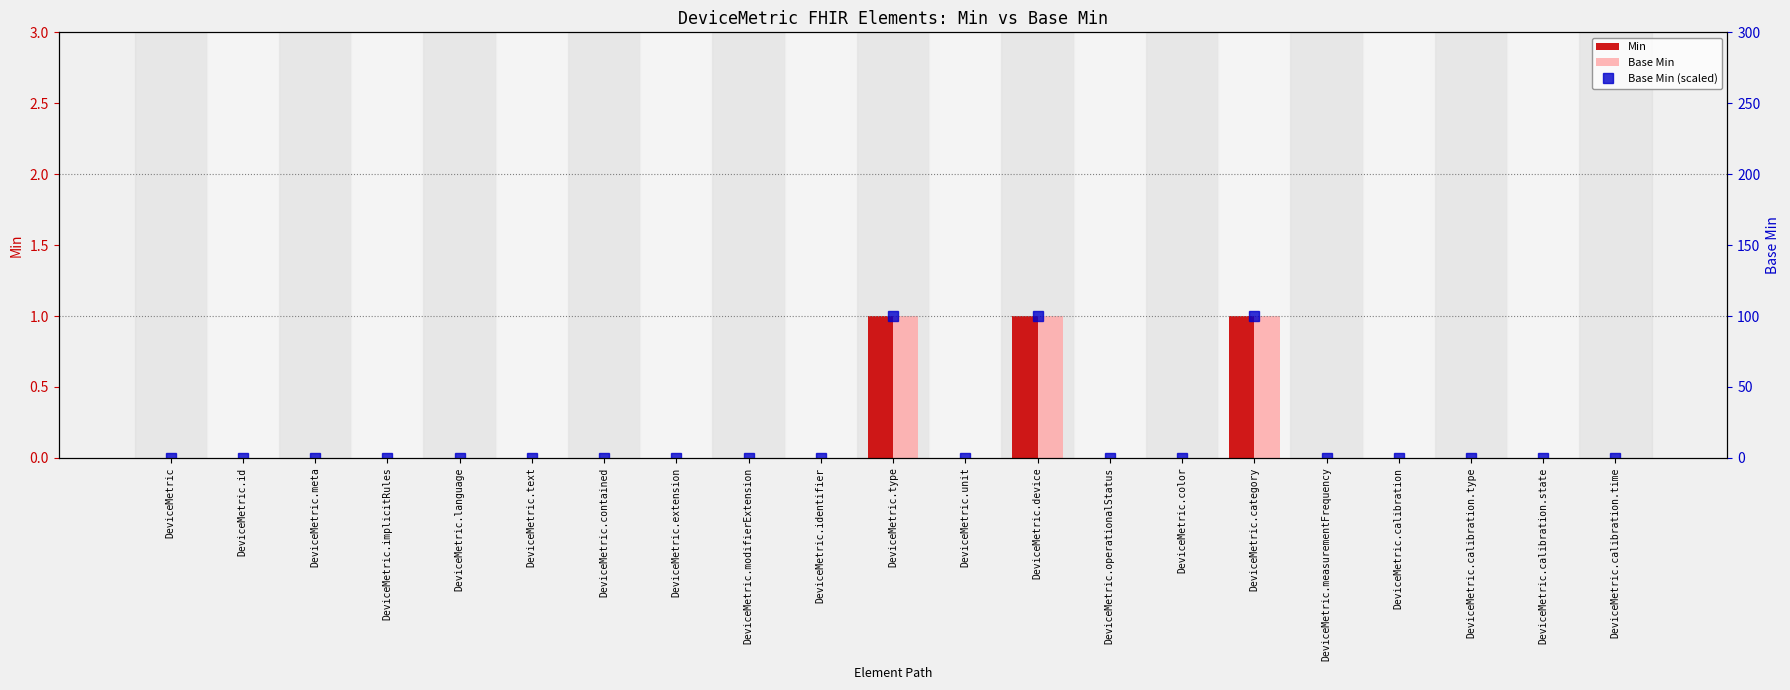

How many categories are shown in the chart?

21